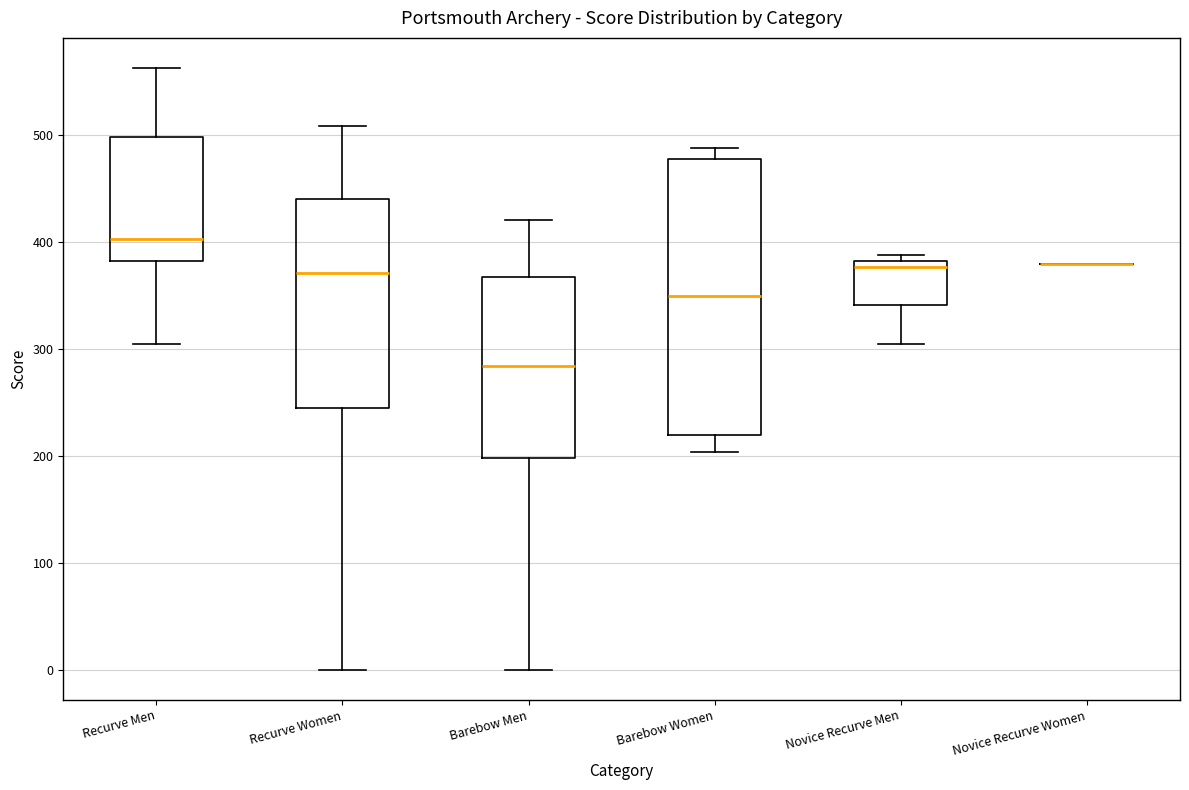

Which box is the tallest, from its lower edge to its upper edge?

Barebow Women